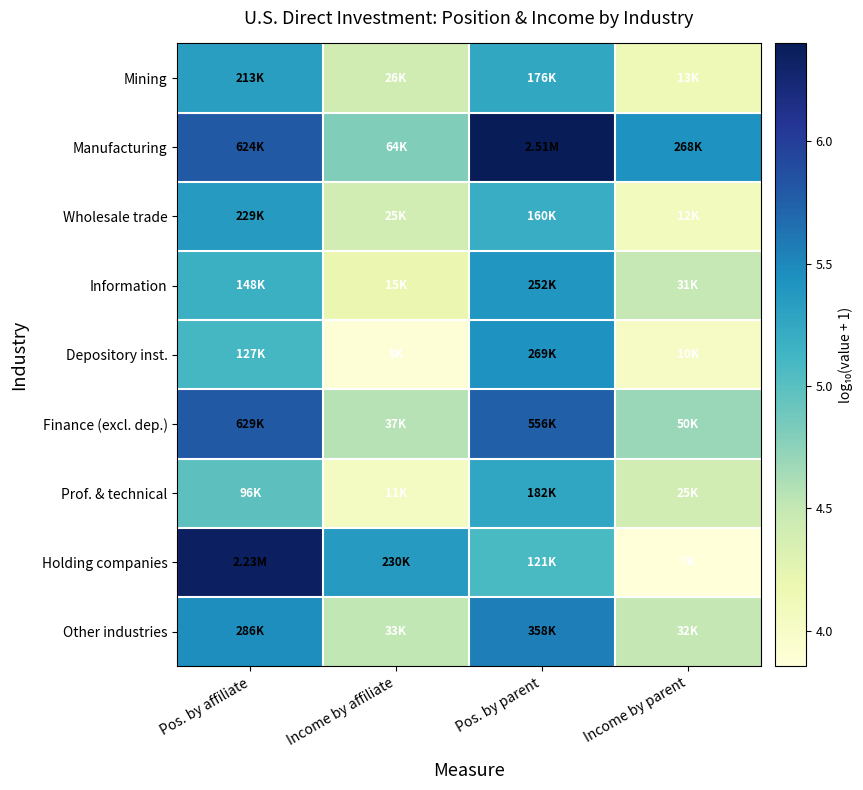

At how many categories does at least one series exceed 4?

4